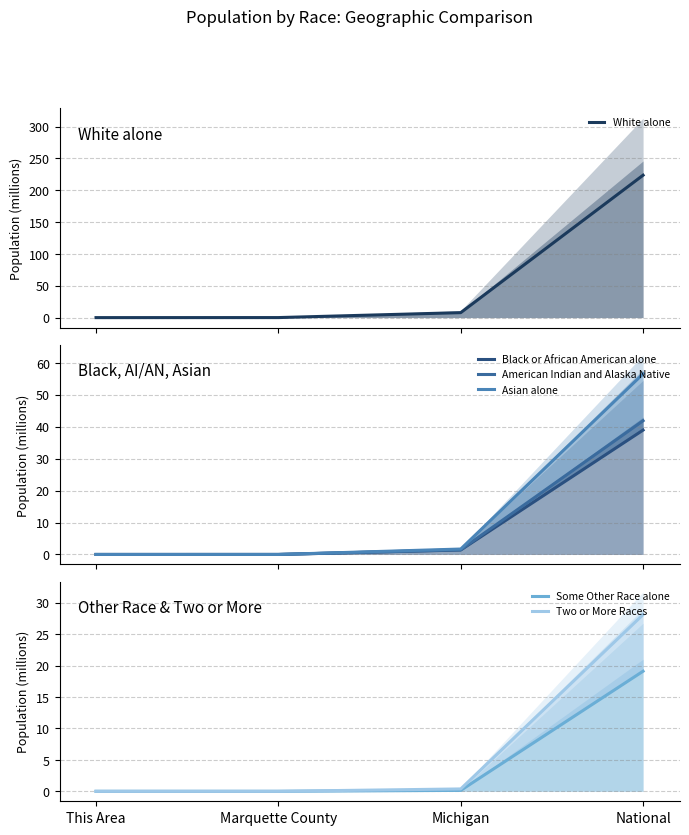

What is the label of the 1st point from the right?

National